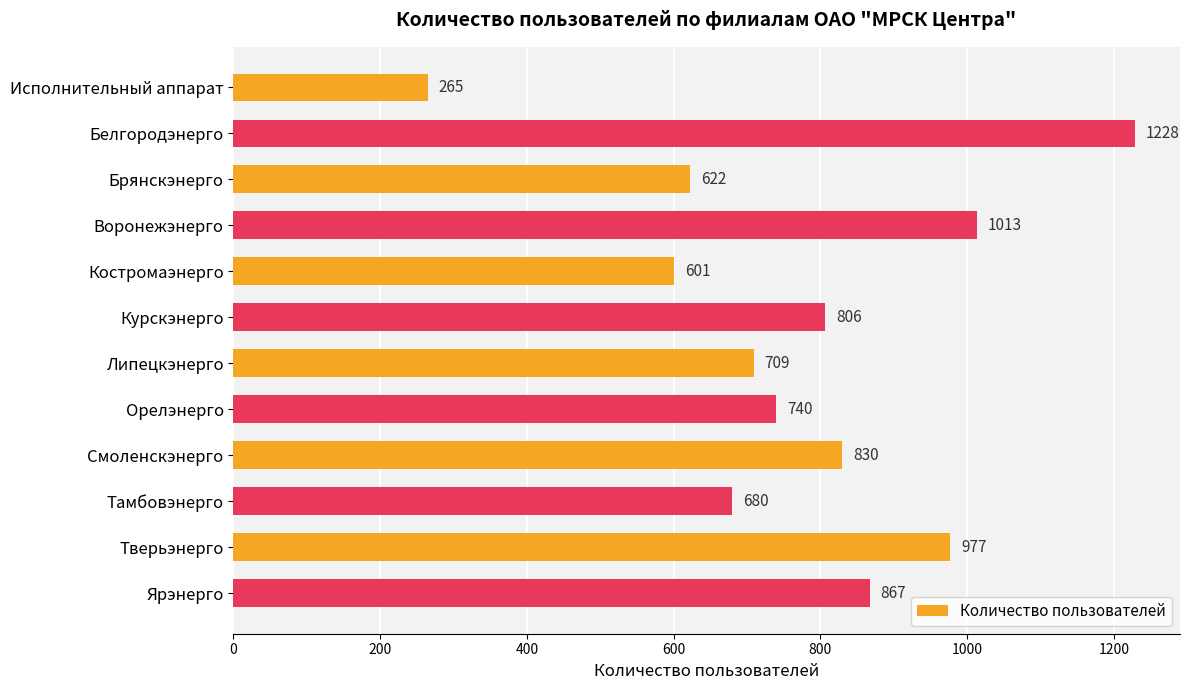

The value at Орелэнерго is 740. True or false?

True